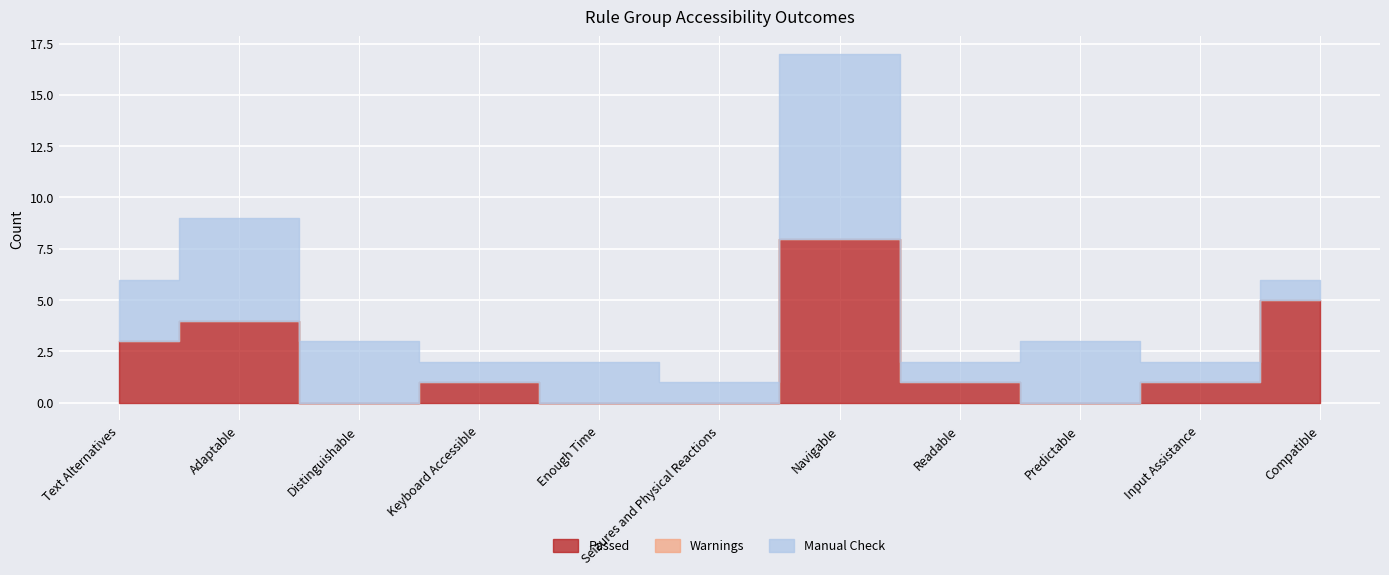

At which category is the sum across all series the highest?

Navigable